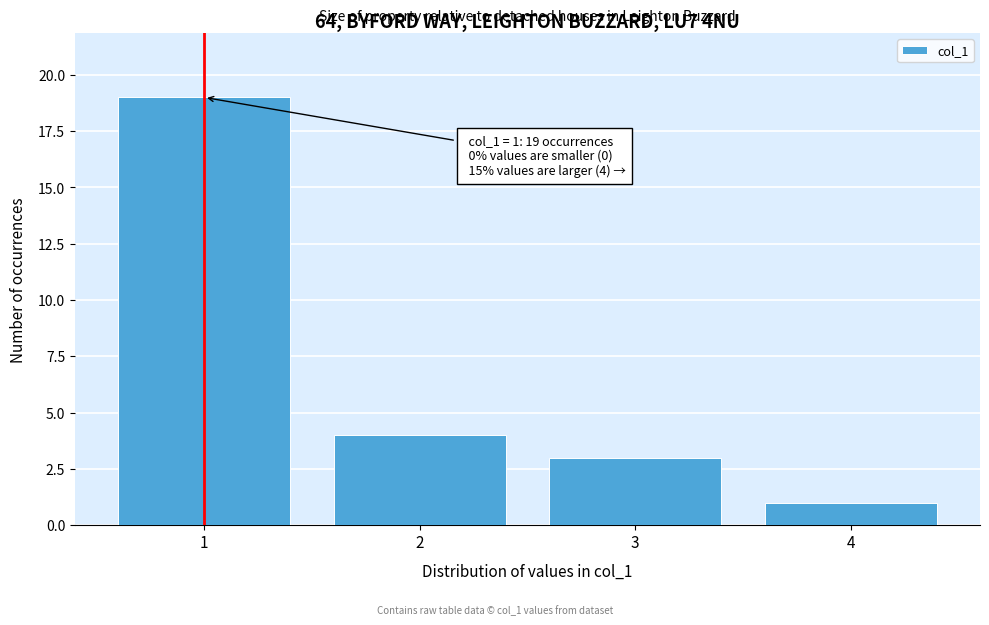

Reading right to left, what are all the values shown in this chart?

4=1	3=3	2=4	1=19